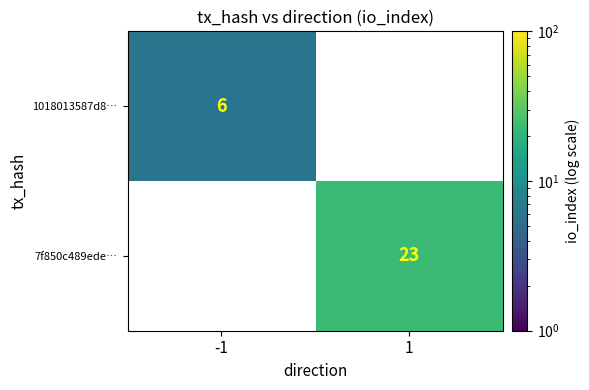

The 1018013587d8… series shows 6 at -1. True or false?

True